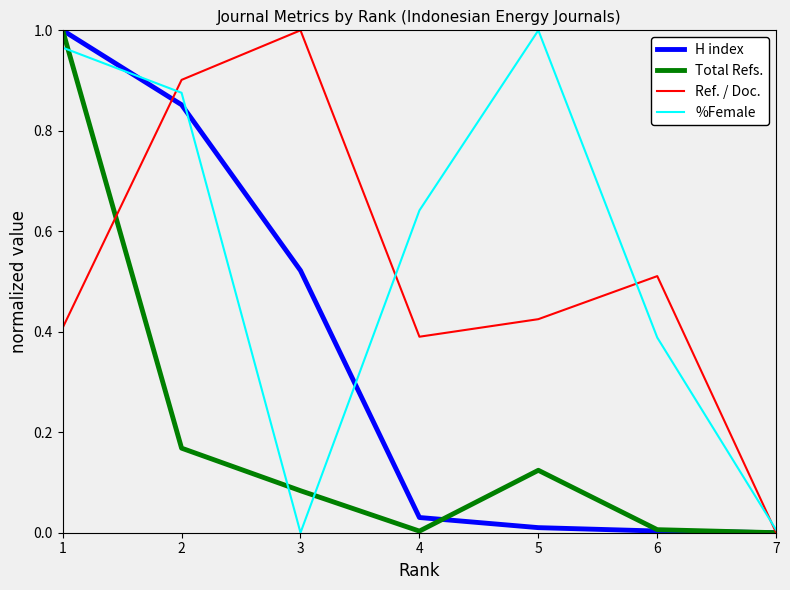

The H index series shows 0.0 at 7. True or false?

True